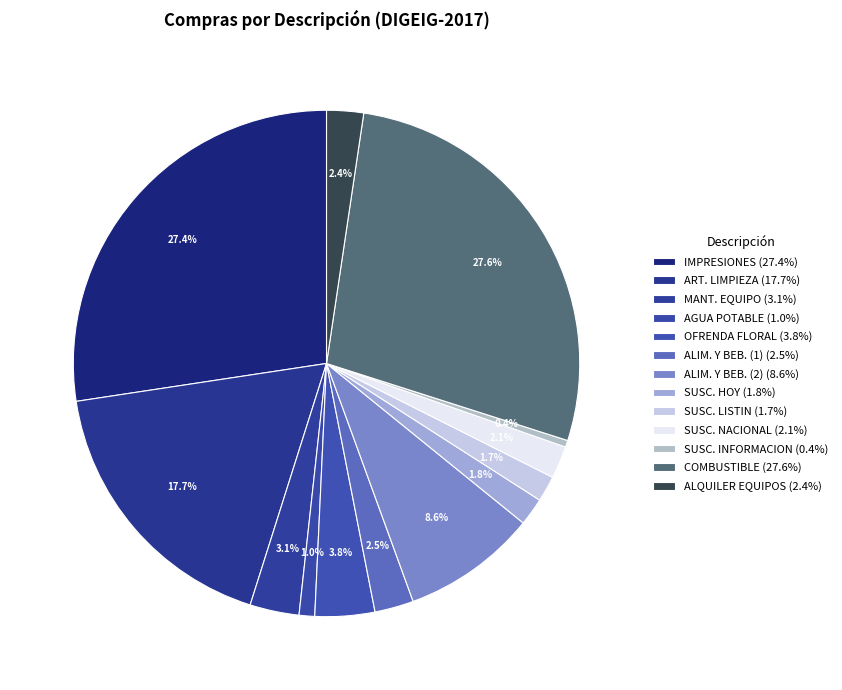

How many slices are in this pie chart?

13